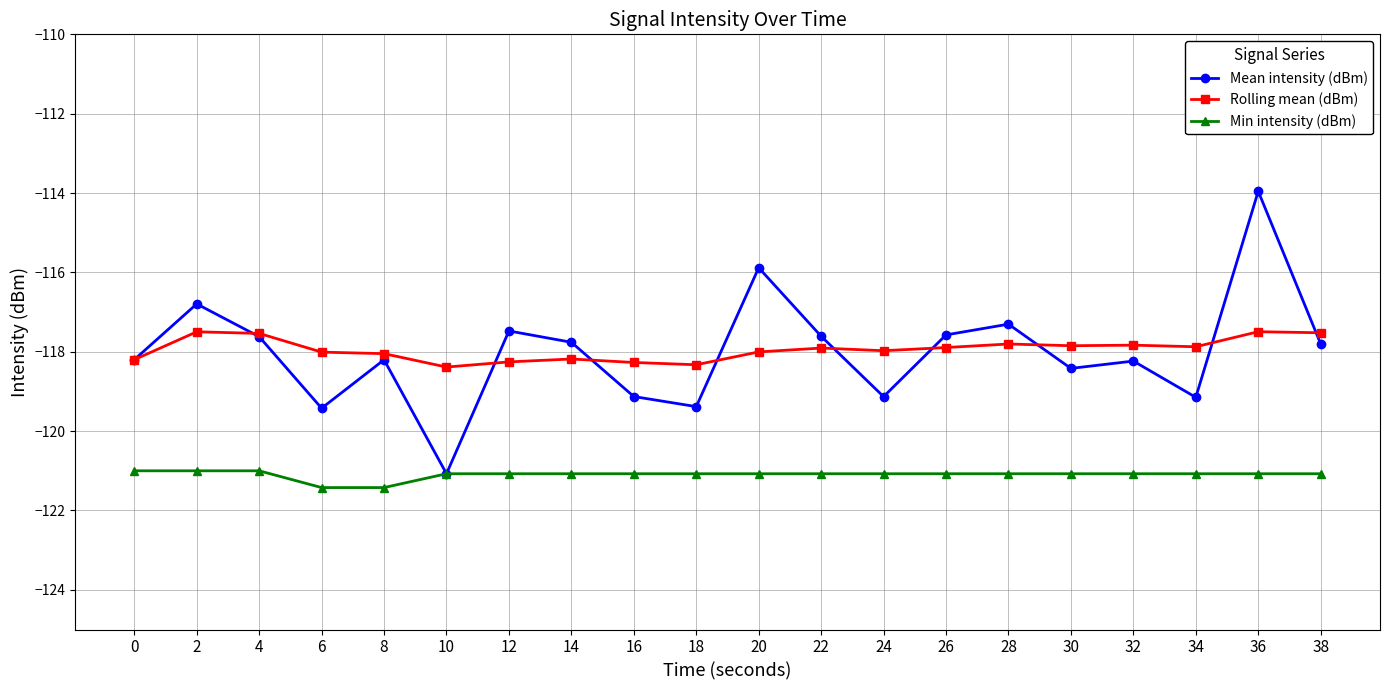

What is the value of the Min intensity (dBm) point at the 16th from the left?

-121.1